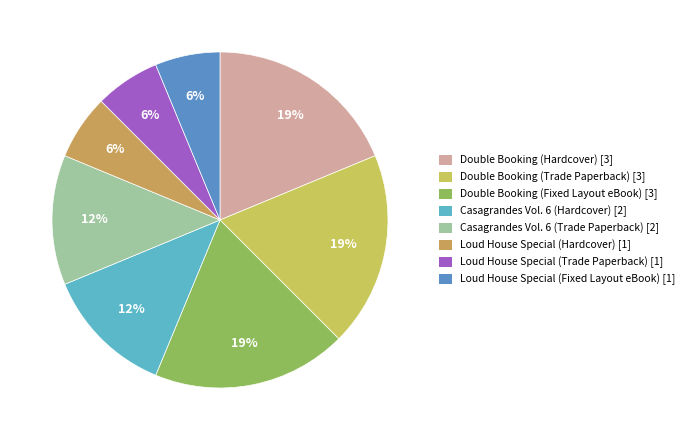

The Casagrandes Vol. 6 (Trade Paperback) slice represents 3% of the pie. True or false?

False